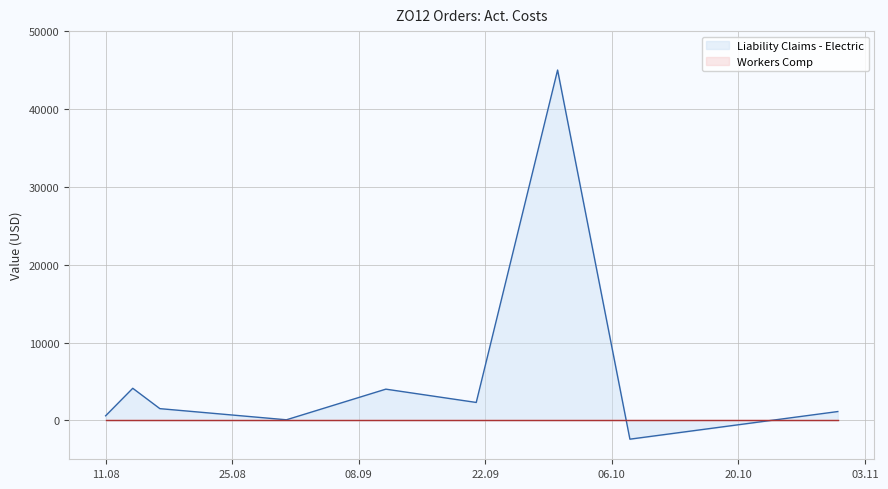

Which series has the largest total across all categories?

Liability Claims - Electric